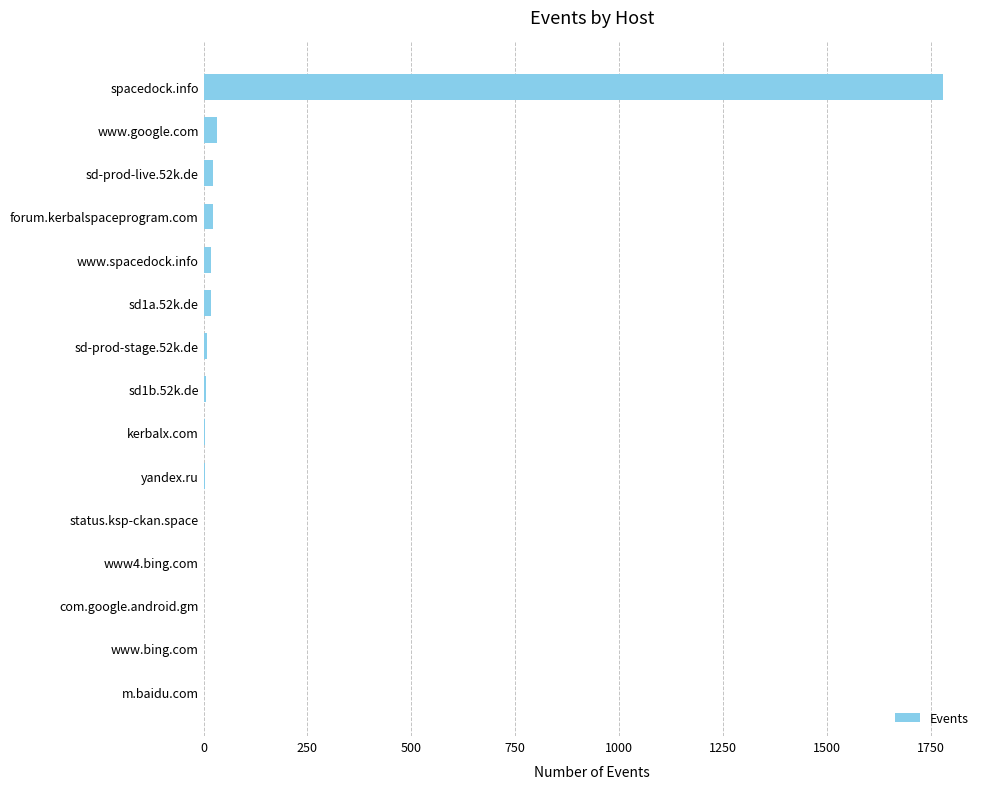

What is the average value?

128